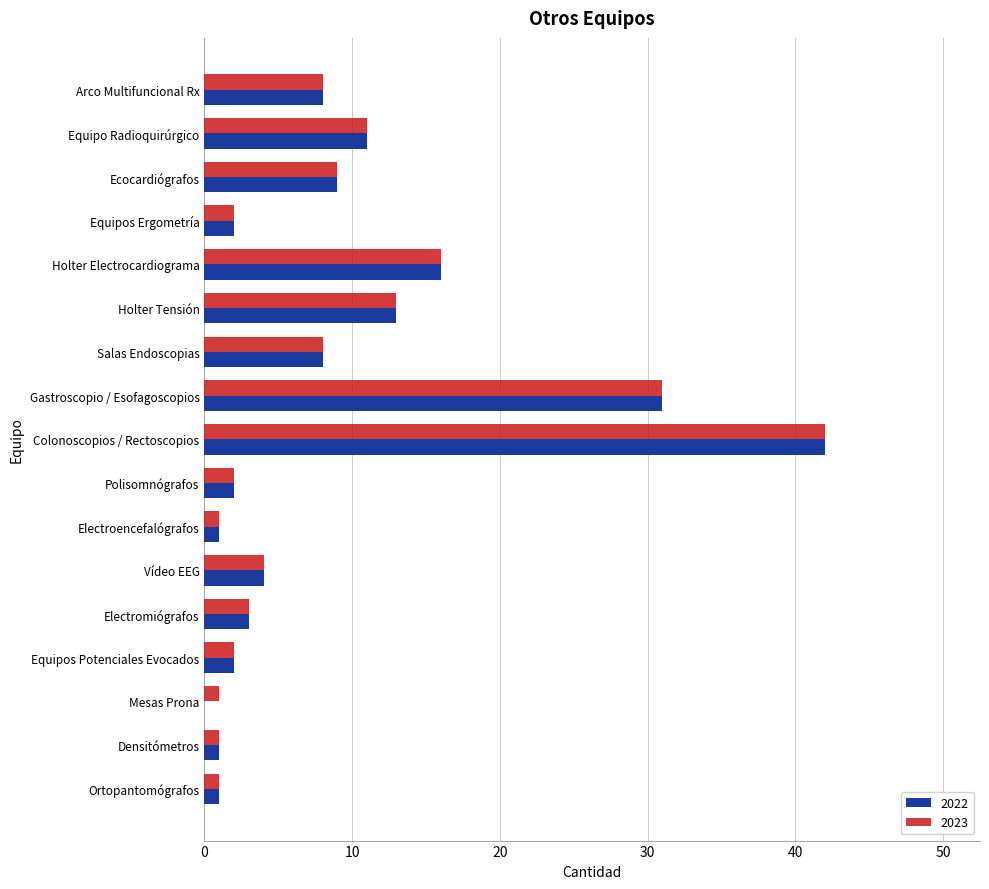

Where is 2023 nearest to the value 21?

Holter Electrocardiograma